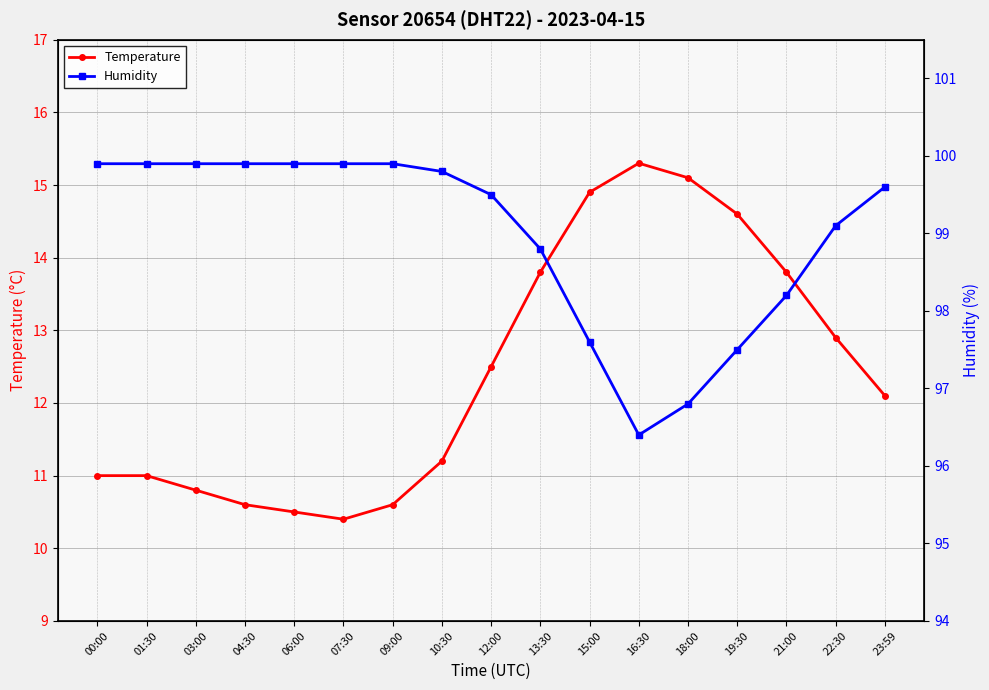

List the series in order of their peak value, highest first.

Humidity, Temperature